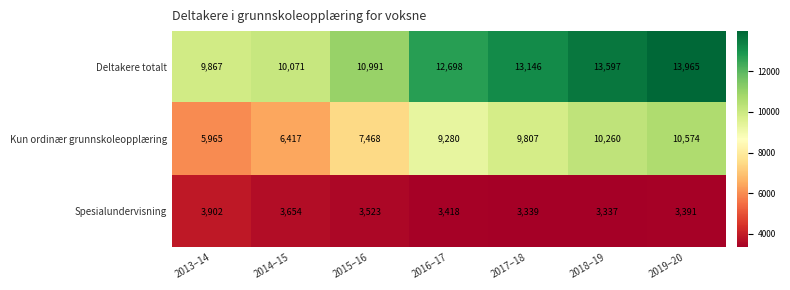

List the series in order of their overall mean, highest first.

Deltakere totalt, Kun ordinær grunnskoleopplæring, Spesialundervisning